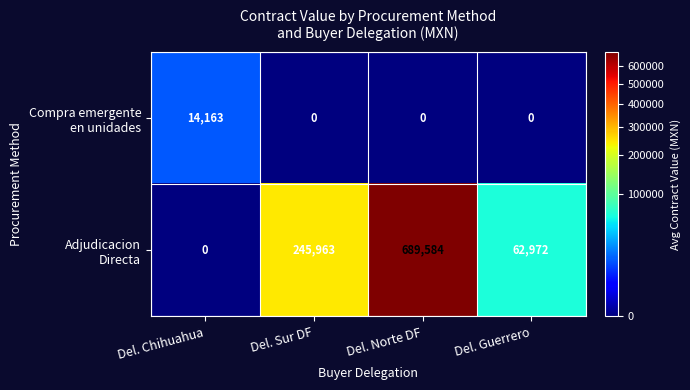

At which category is the sum across all series the highest?

Del. Norte DF